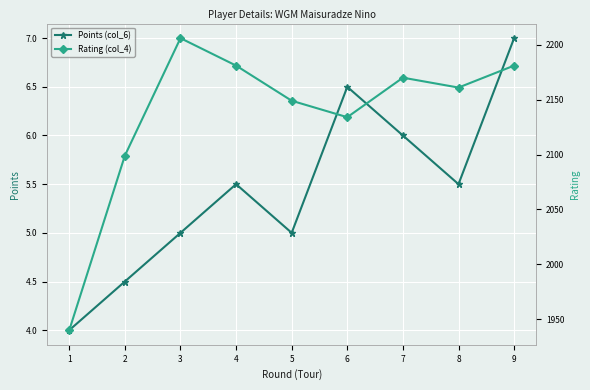

Which category has the highest value in the Points (col_6) series?

9